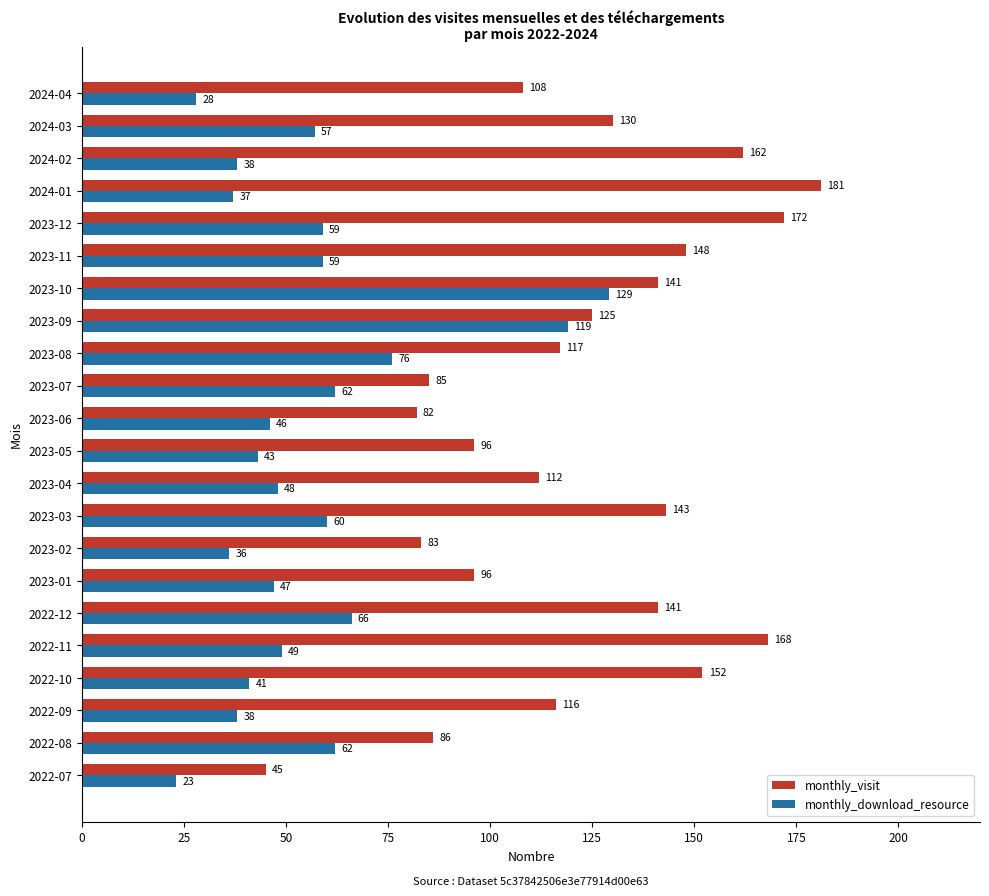

Rank the series by their maximum value, from lowest to highest.

monthly_download_resource, monthly_visit